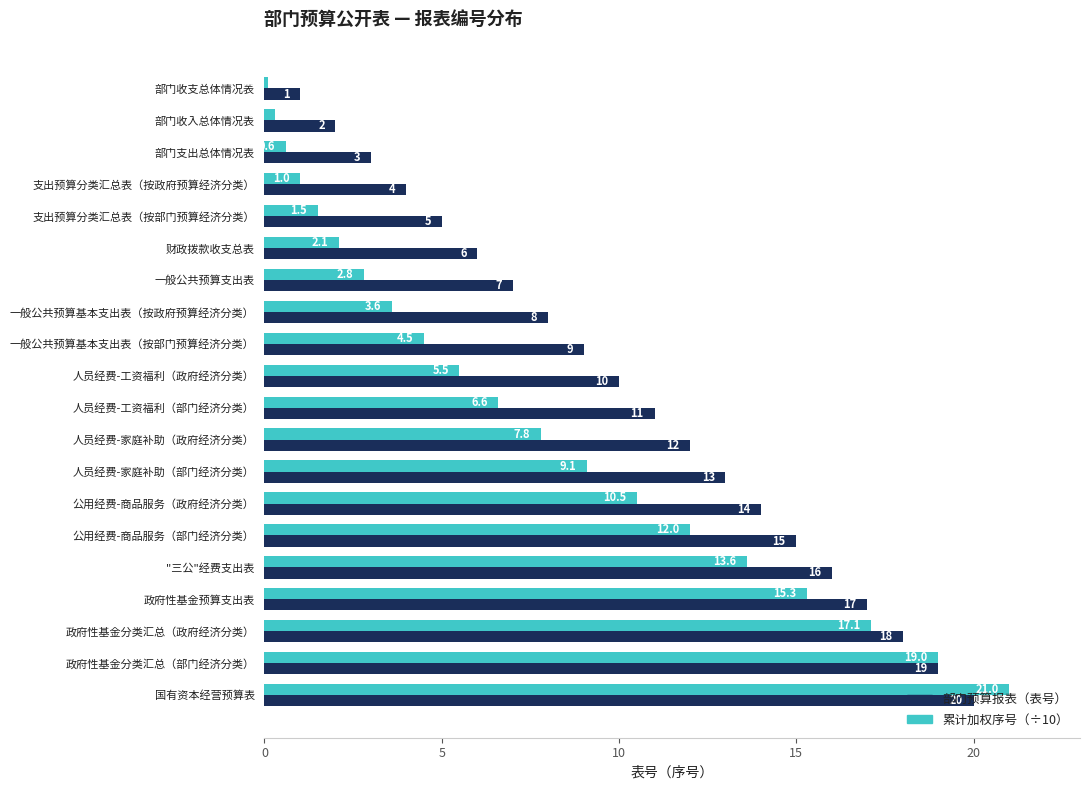

The 部门预算报表（表号） series shows 3.9 at 政府性基金分类汇总（部门经济分类）. True or false?

False